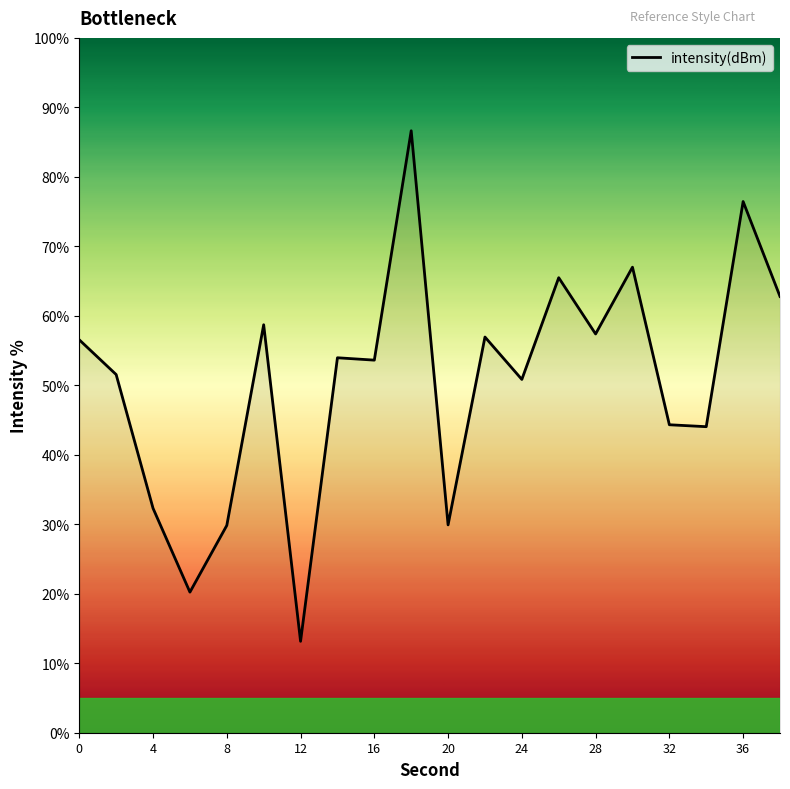

What is the difference between the maximum and minimum values?

73.5